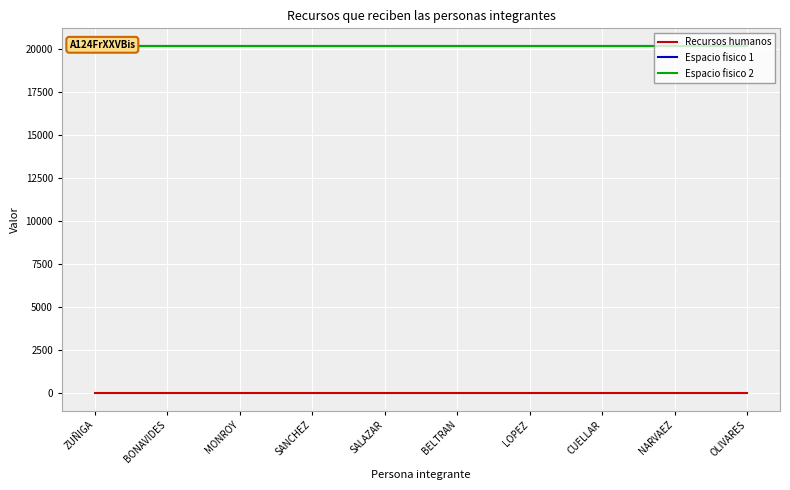

Which series has the widest spread of values?

Recursos humanos